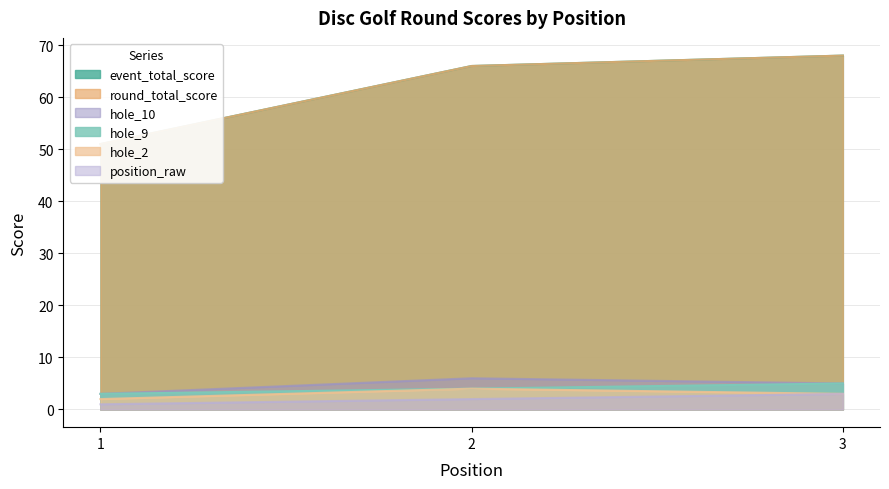

What is the maximum value for position_raw?

3